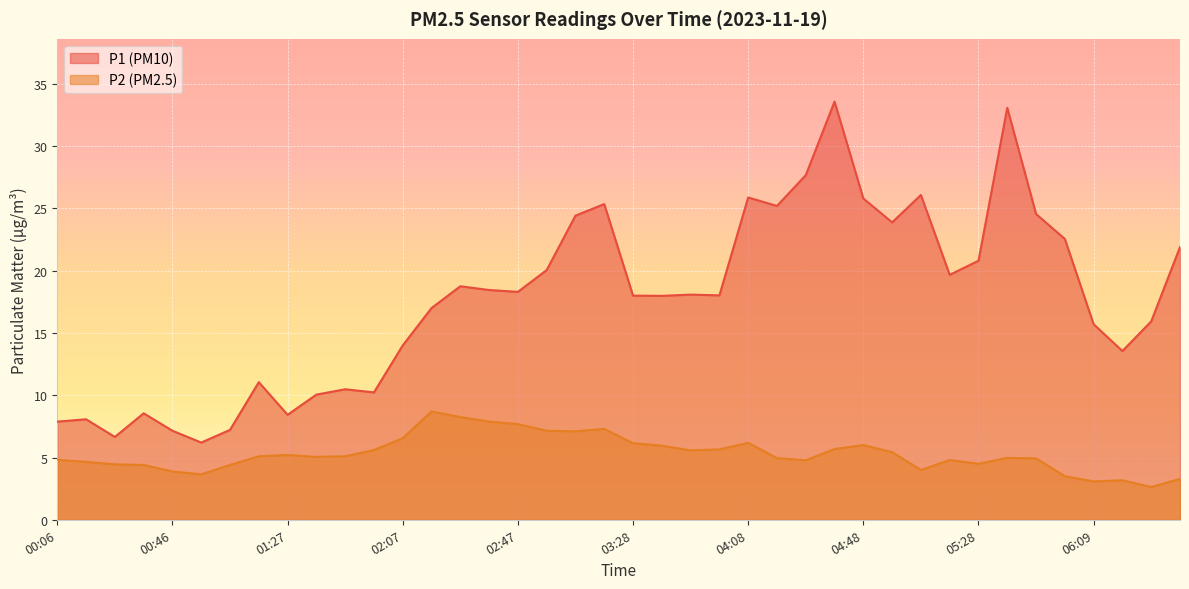

True or false: P1 has a value of 3.6 at 01:37.

False